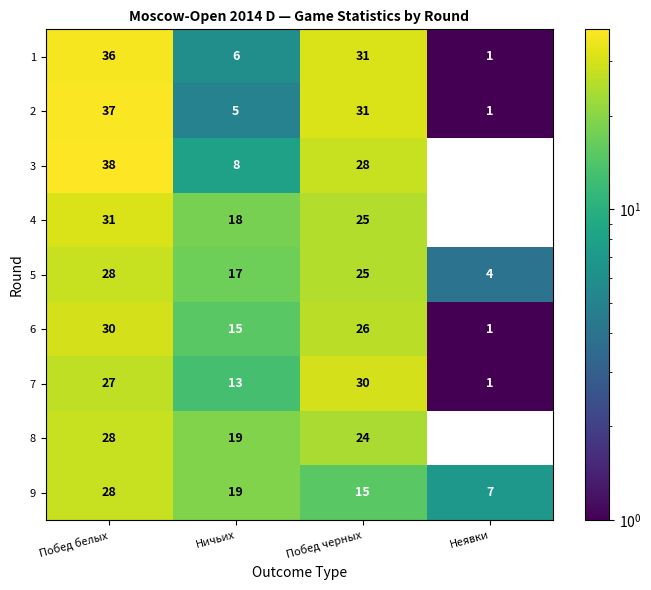

What is the approximate value of 3 at Побед белых, to the nearest 10?

40